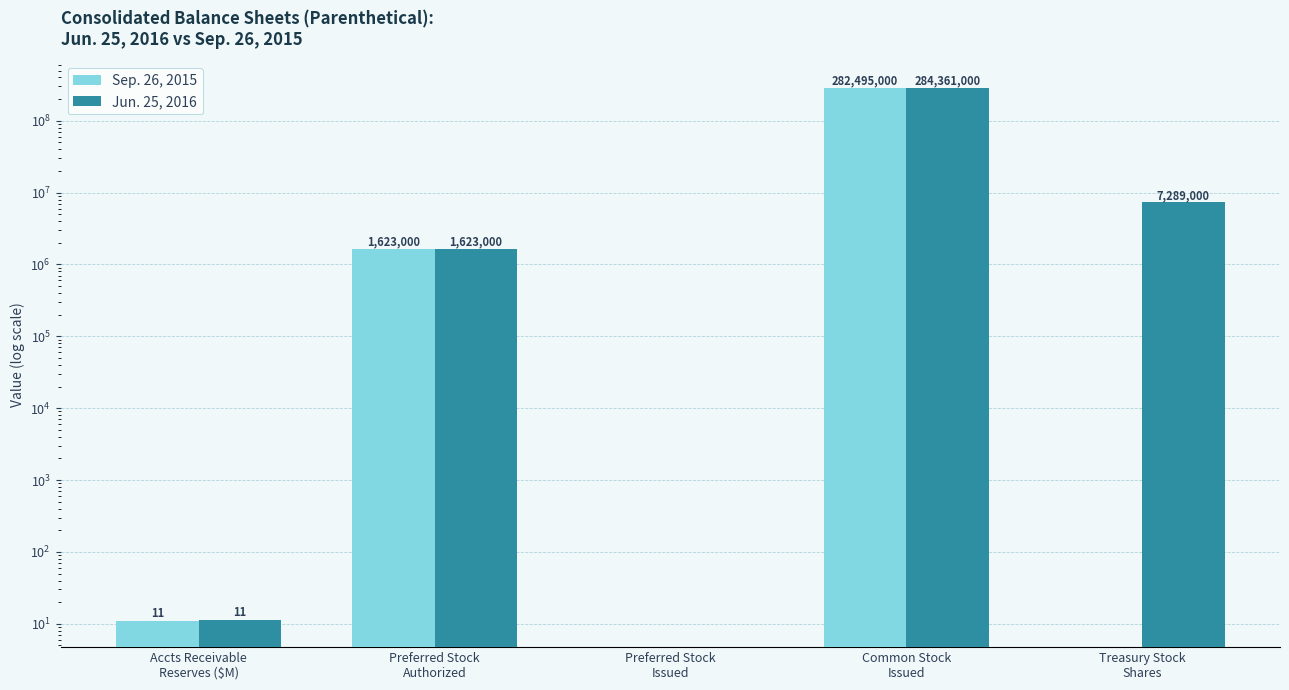

The value of Jun. 25, 2016 at Preferred Stock
Issued is 0.0. True or false?

True